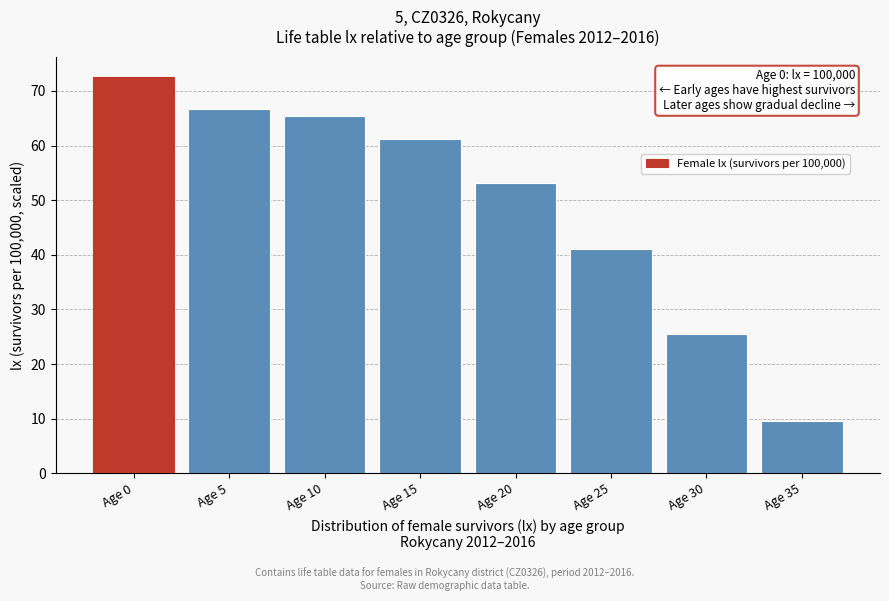

Reading left to right, transcribe all the data shown in this chart.

Age 0=72.6	Age 5=66.7	Age 10=65.4	Age 15=61.3	Age 20=53.2	Age 25=41.1	Age 30=25.5	Age 35=9.7